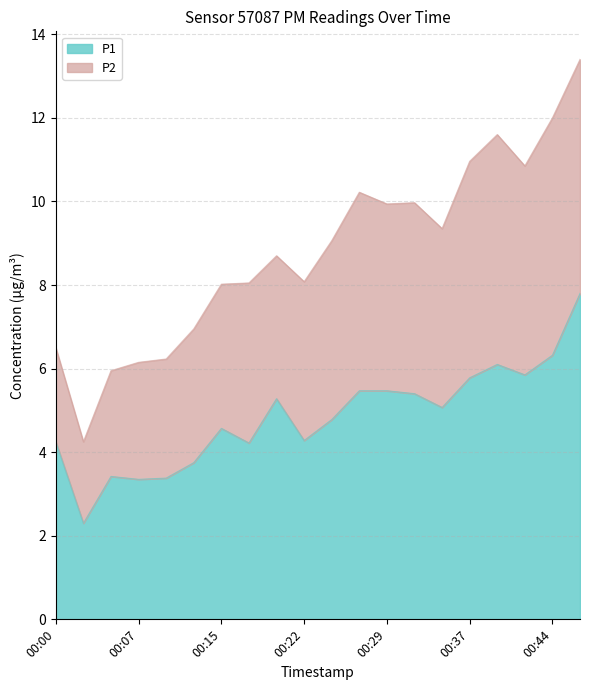

Count the number of categories in the chart.

20